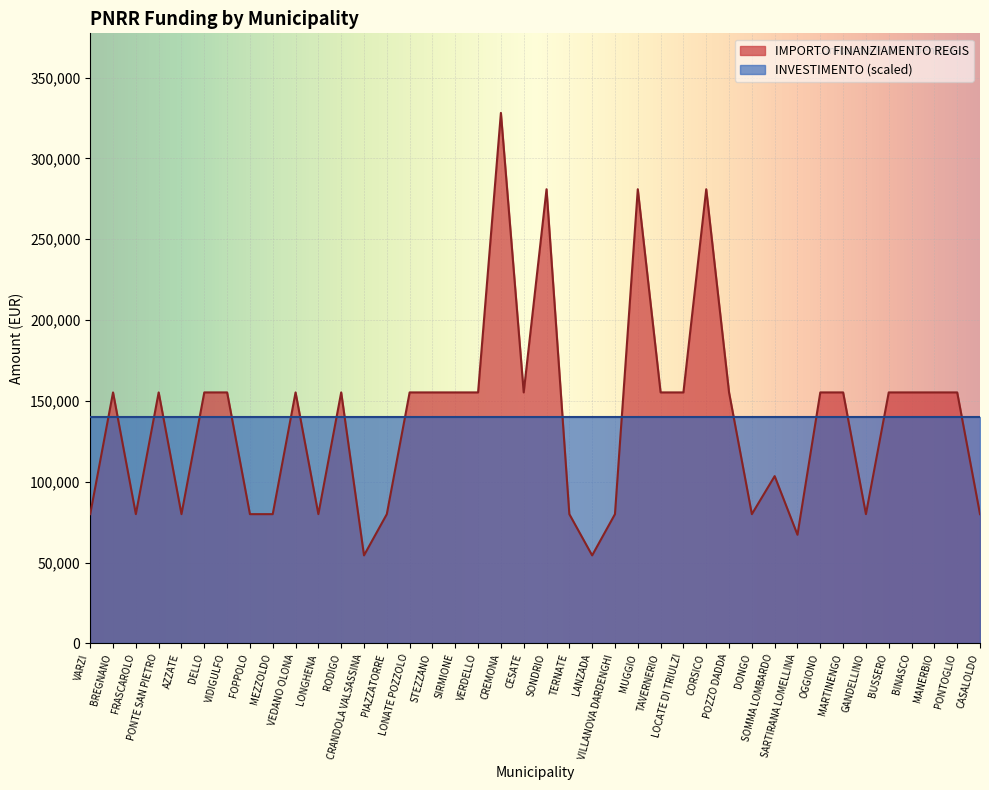

List the labels in order of value, smallest first.

CRANDOLA VALSASSINA, LANZADA, SARTIRANA LOMELLINA, VARZI, FRASCAROLO, AZZATE, FOPPOLO, MEZZOLDO, LONGHENA, PIAZZATORRE, TERNATE, VILLANOVA DARDENGHI, DONGO, GANDELLINO, CASALOLDO, SOMMA LOMBARDO, BREGNANO, PONTE SAN PIETRO, DELLO, VIDIGULFO, VEDANO OLONA, RODIGO, LONATE POZZOLO, STEZZANO, SIRMIONE, VERDELLO, CESATE, TAVERNERIO, LOCATE DI TRIULZI, POZZO DADDA, OGGIONO, MARTINENGO, BUSSERO, BINASCO, MANERBIO, PONTOGLIO, SONDRIO, MUGGIO, CORSICO, CREMONA